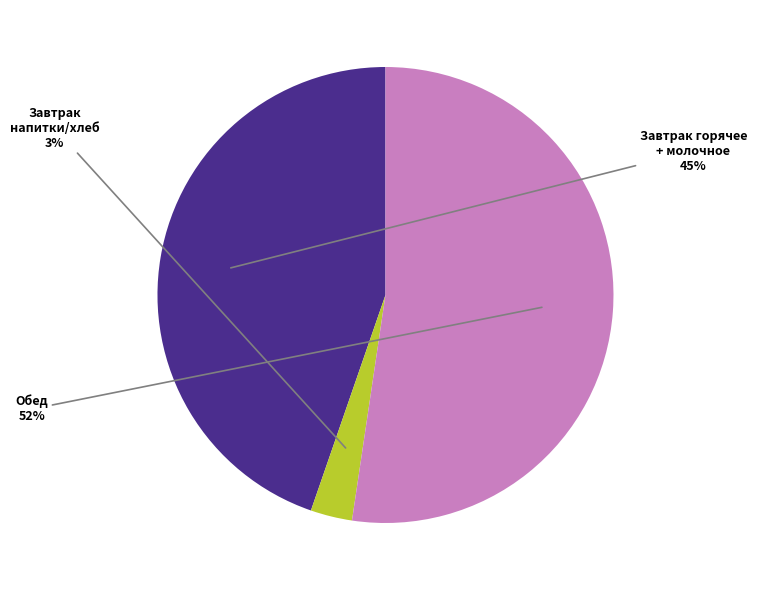

To the nearest percent, what is the difference between the largest and smallest slice percentages?

49%